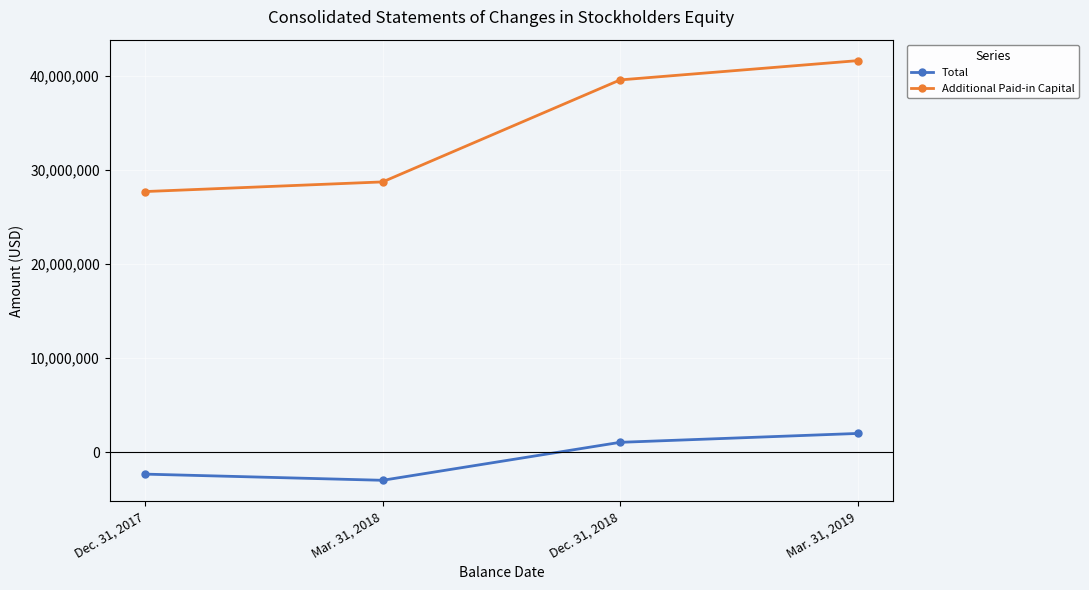

True or false: Additional Paid-in Capital has a value of 39541301 at Dec. 31, 2018.

True